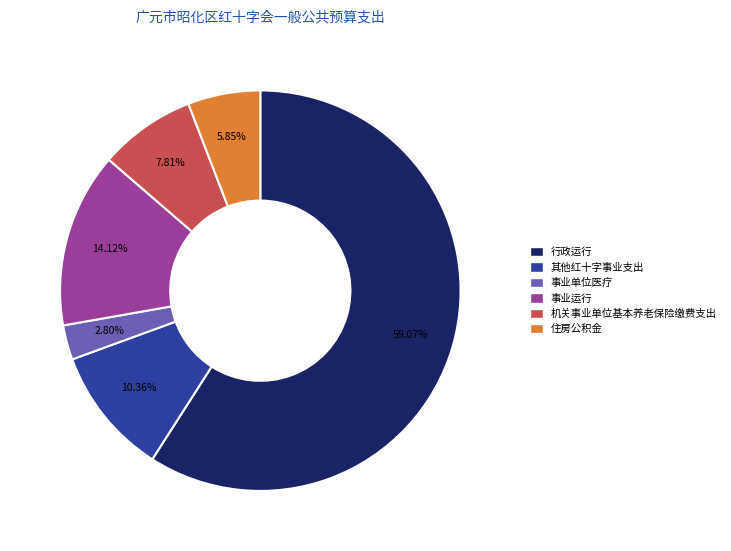

To the nearest percent, what percentage of the pie is 机关事业单位基本养老保险缴费支出?

8%